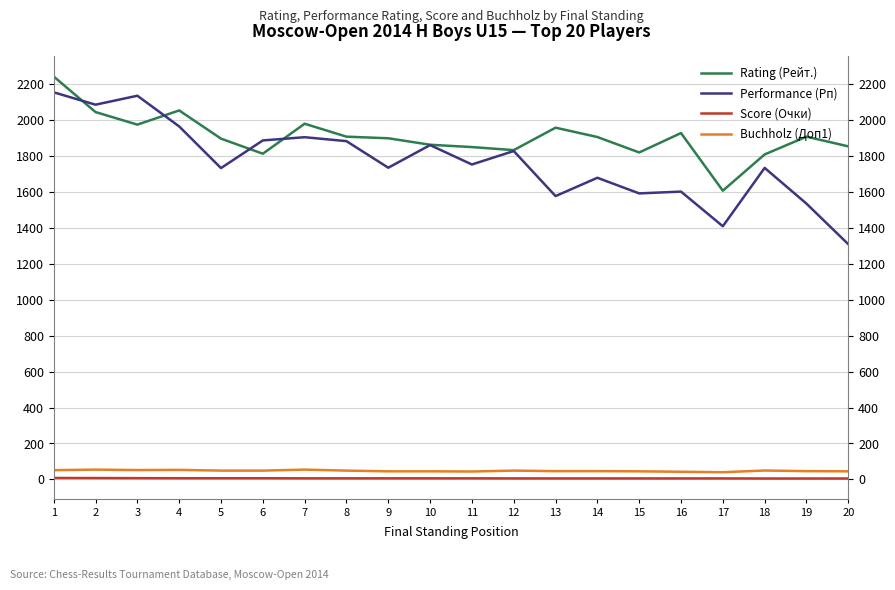

At how many categories does at least one series exceed 688?

20